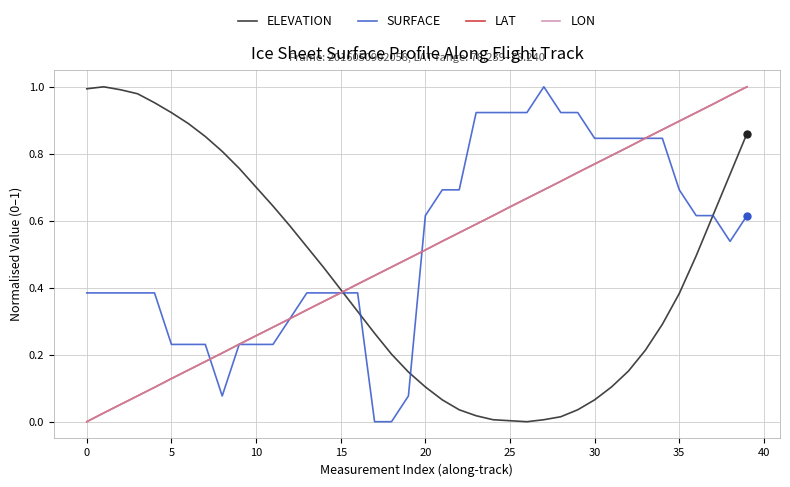

Is it true that LAT equals 0.2 at 30?

False